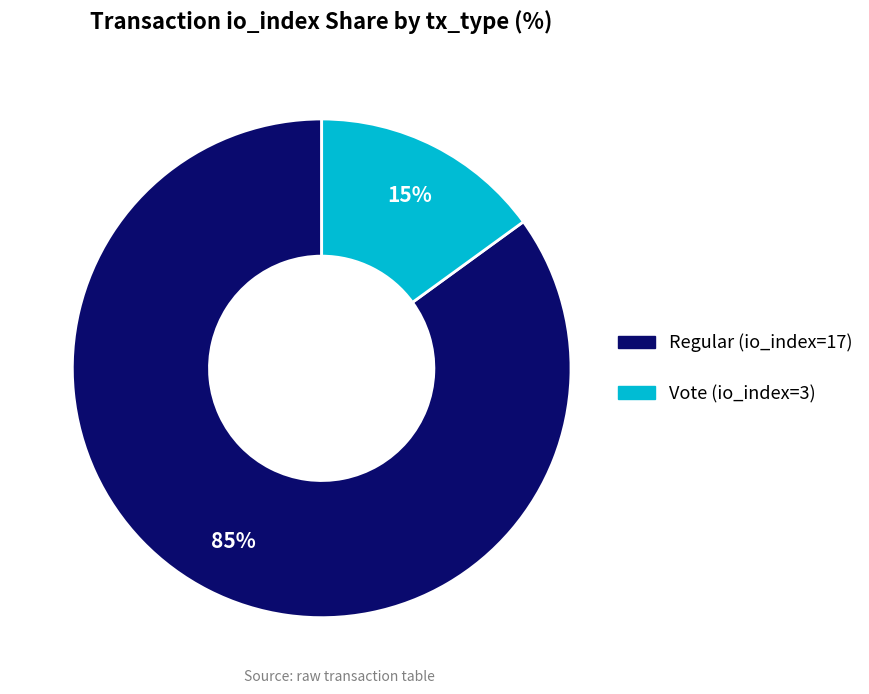

Is it true that Vote (io_index=3) is 3% of the pie?

False